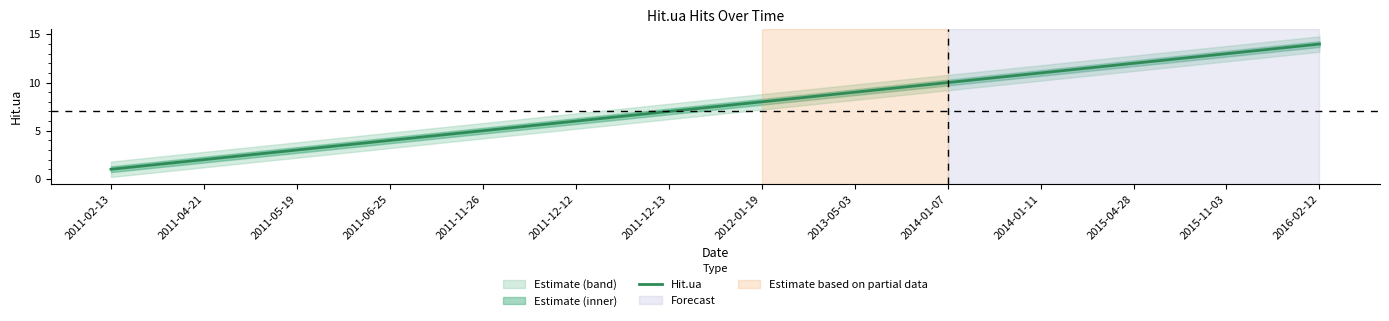

What is the change in value from 2014-01-07 to 2014-01-11?

+1